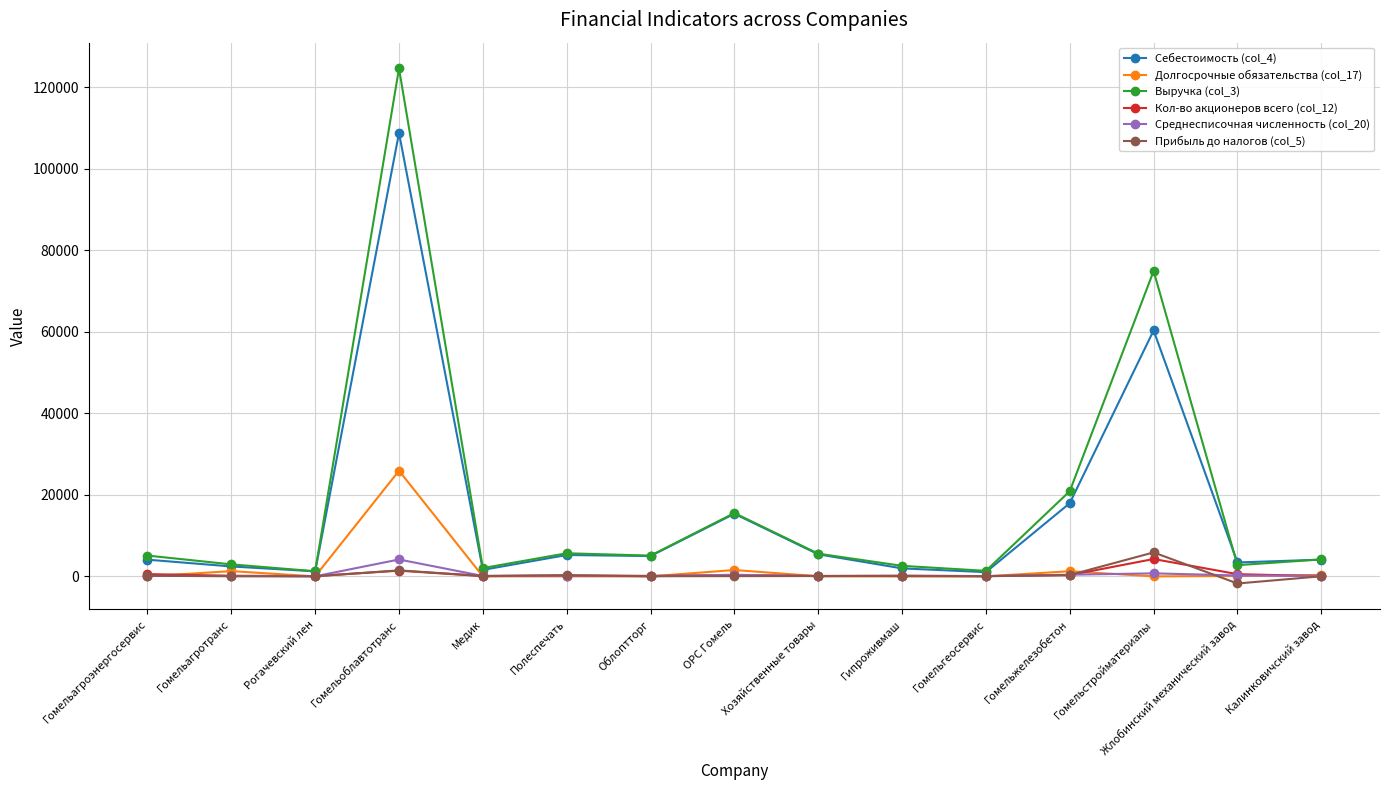

What is the sum of all Долгосрочные обязательства (col_17) values?

30493